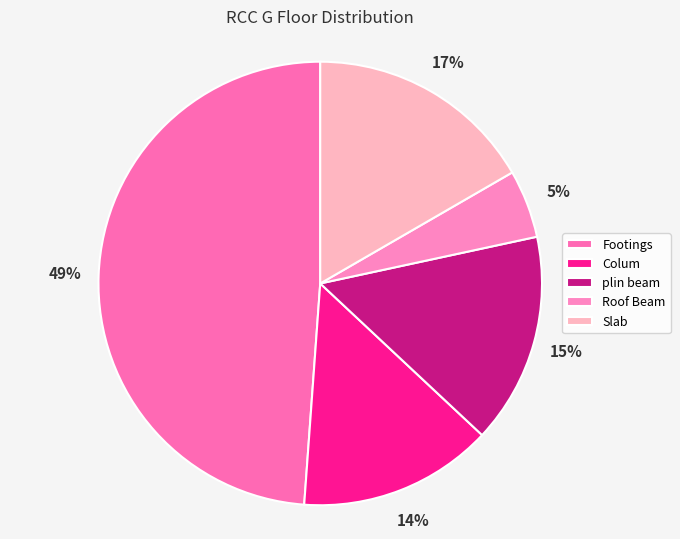

Is there a majority slice in this chart?

No